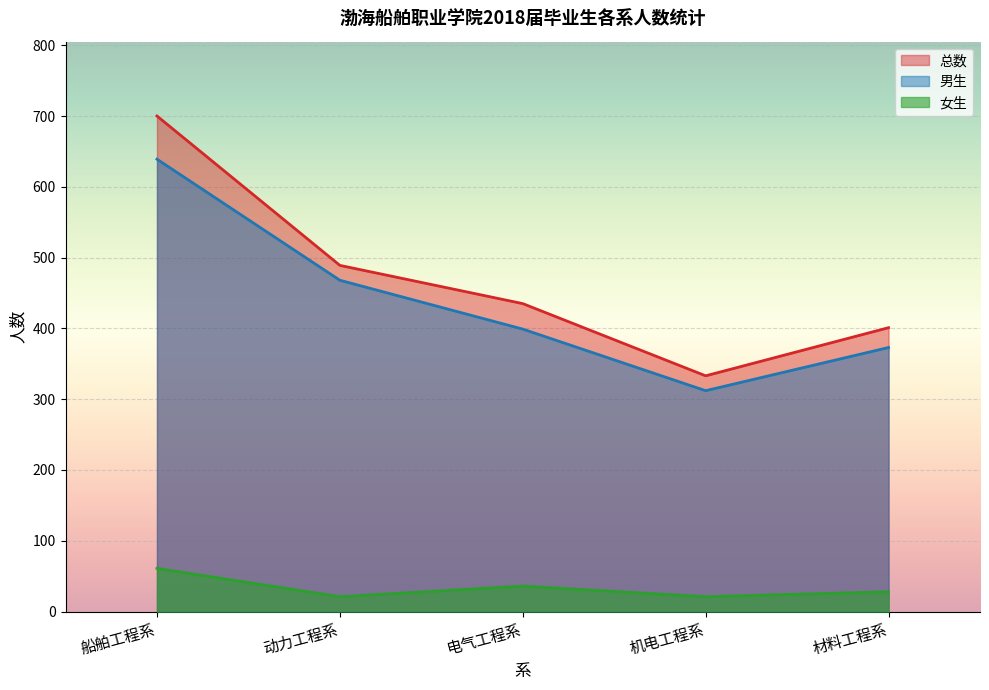

Read the 女生 value at 机电工程系.

21